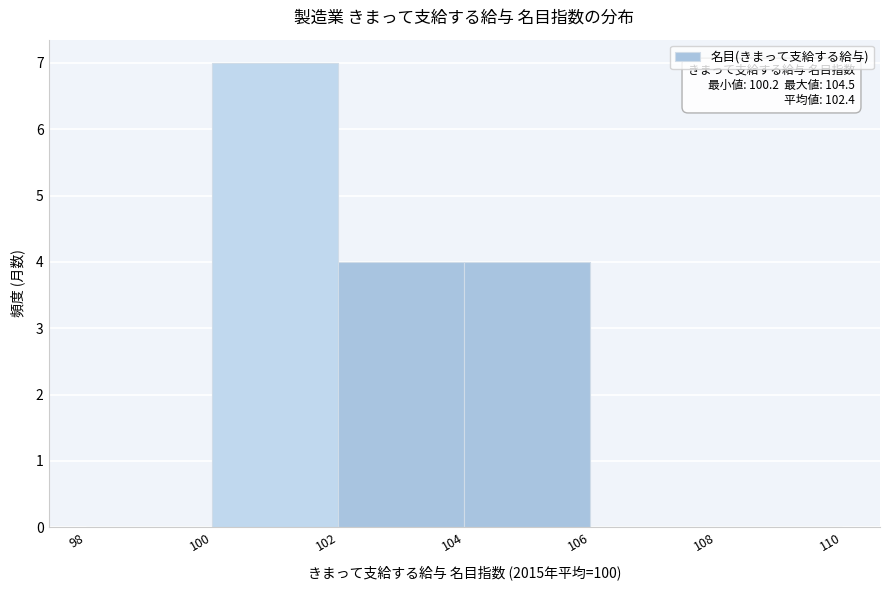

Over which range of the x-axis is the bar tallest?

100 to 102